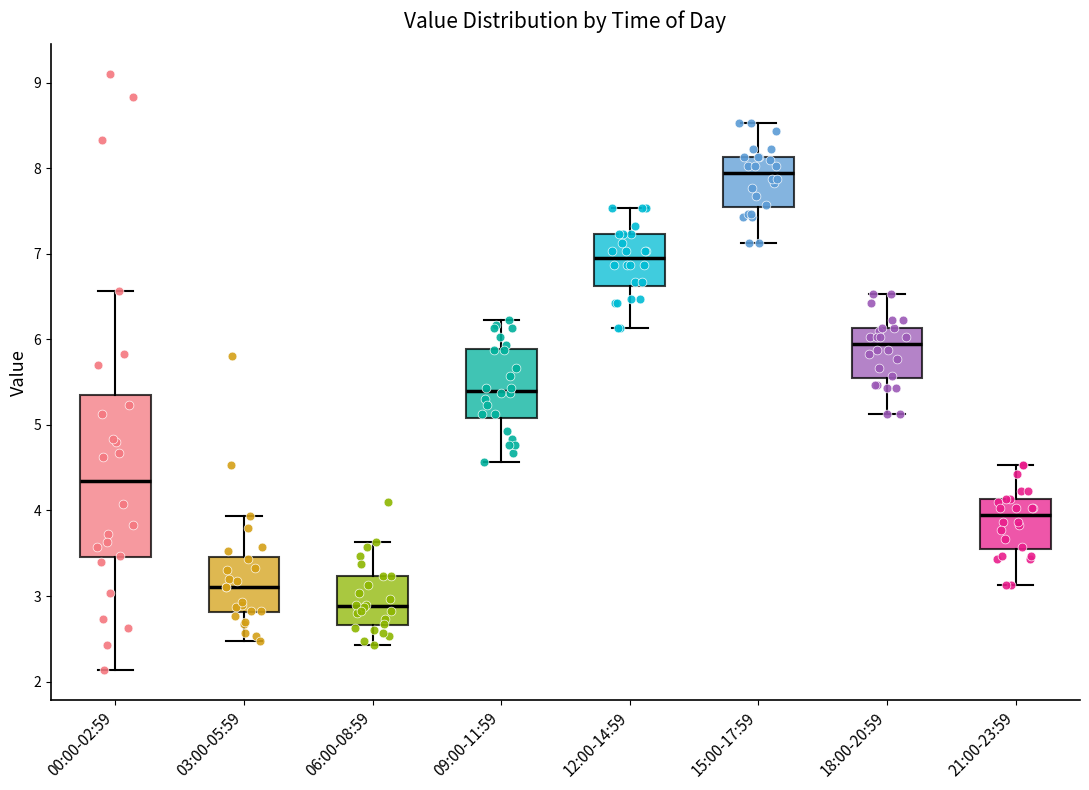

Which box has the highest median line?

15:00-17:59